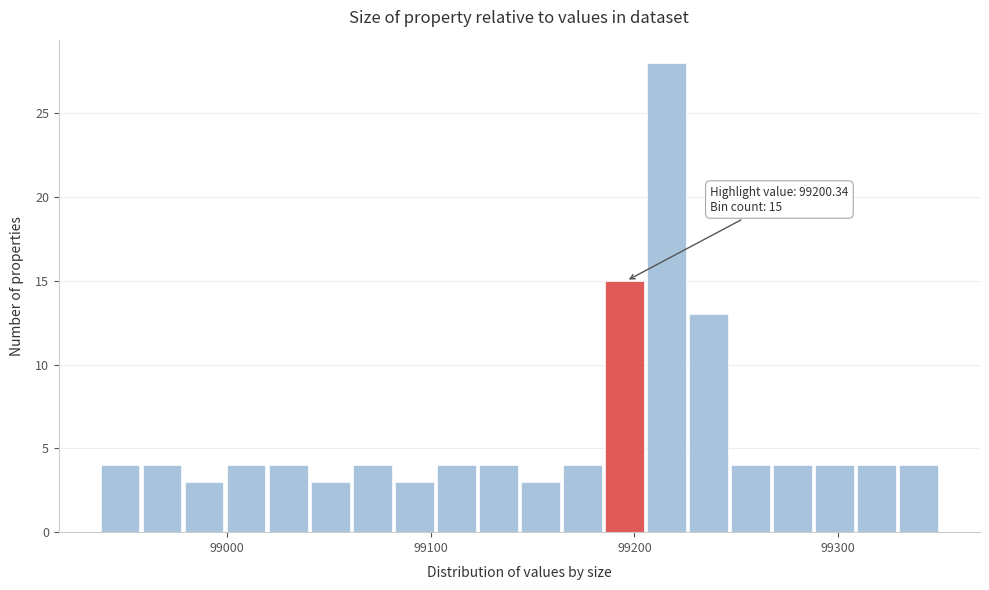

Read against the x-axis, roughly where is the centre of the tallest bar?

99220